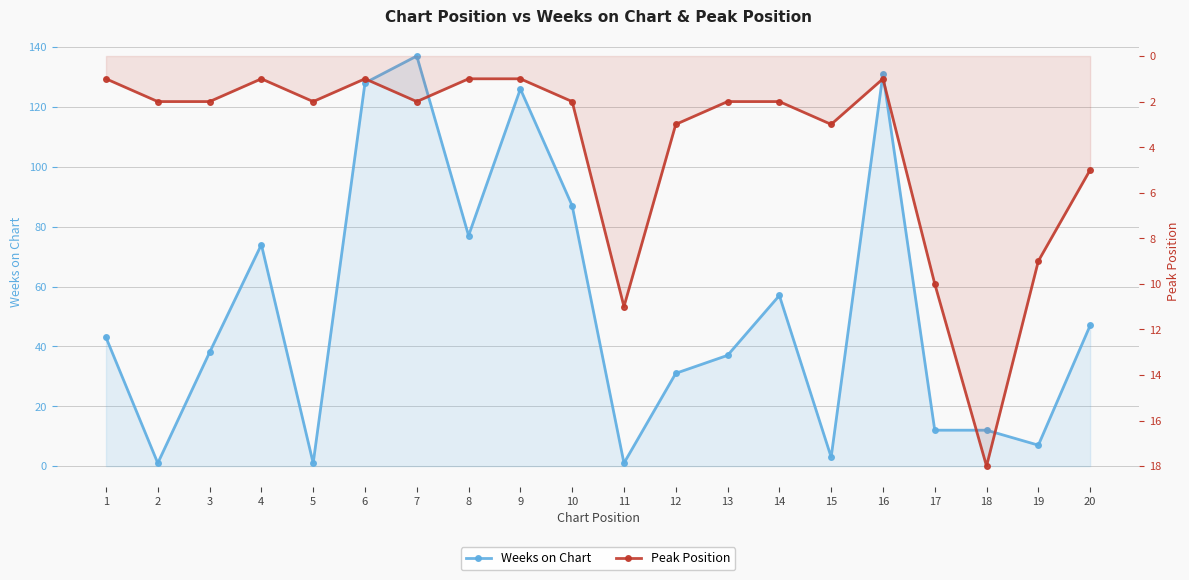

Is the value of Peak Position at 8 greater than the value of Weeks on Chart at 19?

No